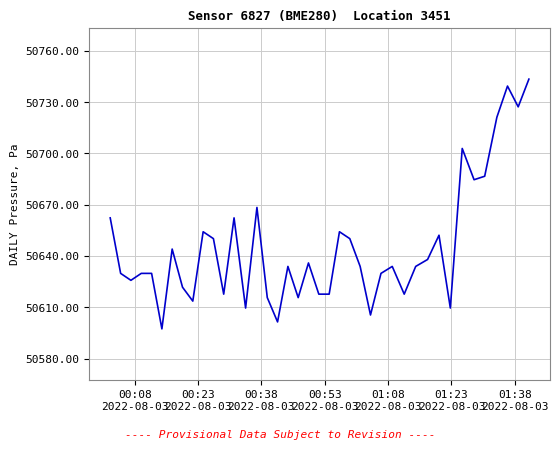

What is the maximum value shown in the chart?

50743.4